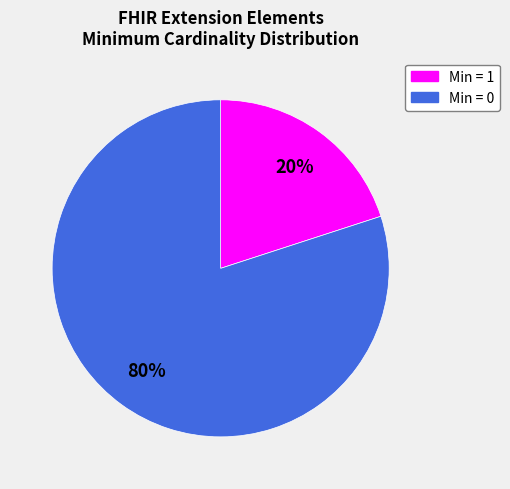

Does any single category account for the majority?

Yes